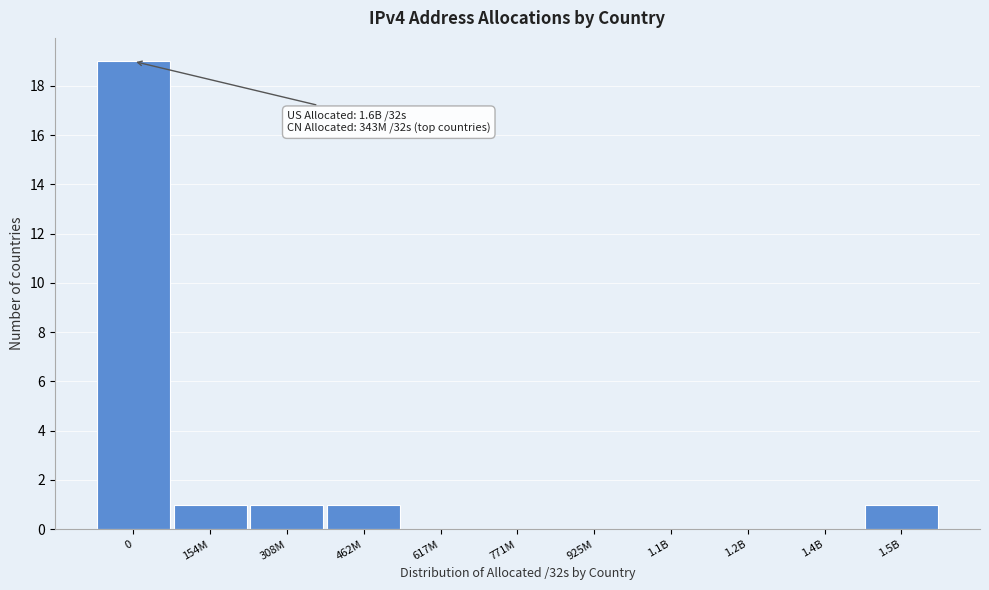

Reading right to left, list all the values displayed in this chart.

1.5B=1	1.4B=0	1.2B=0	1.1B=0	925M=0	771M=0	617M=0	462M=1	308M=1	154M=1	0=19